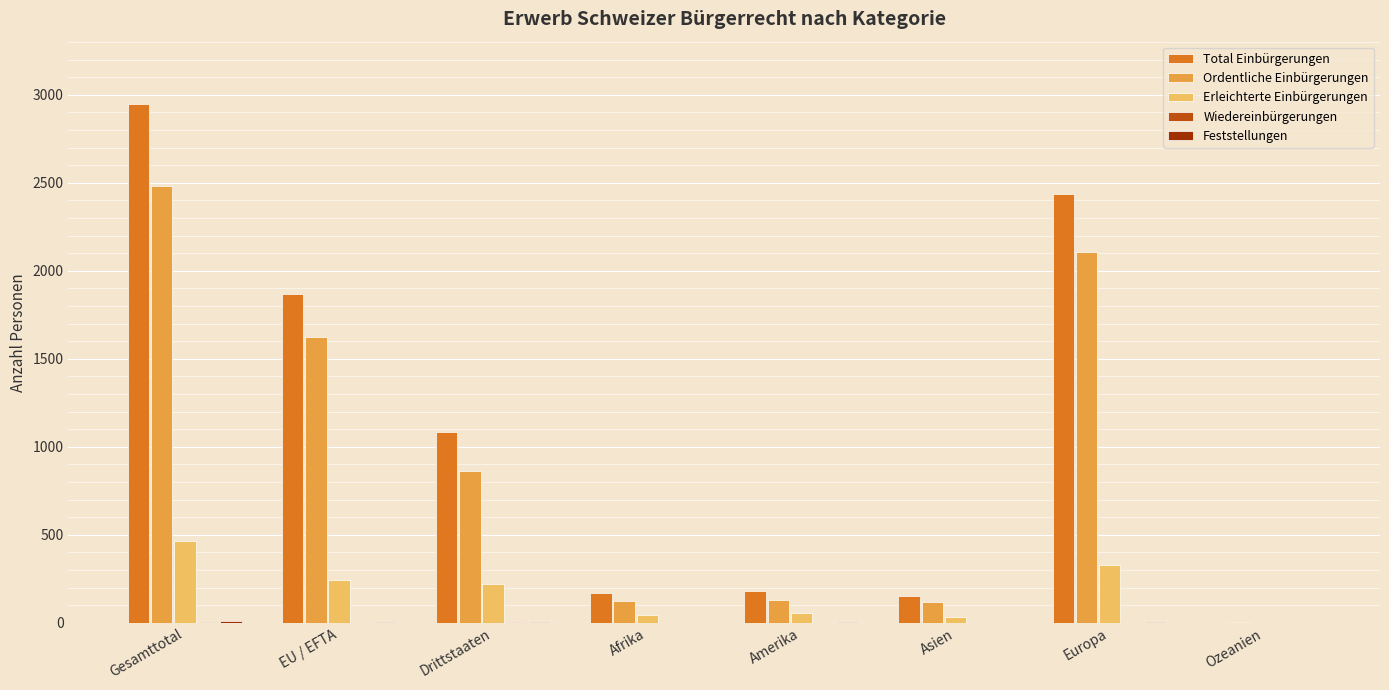

What is the sum of all Ordentliche Einbürgerungen values?

7448